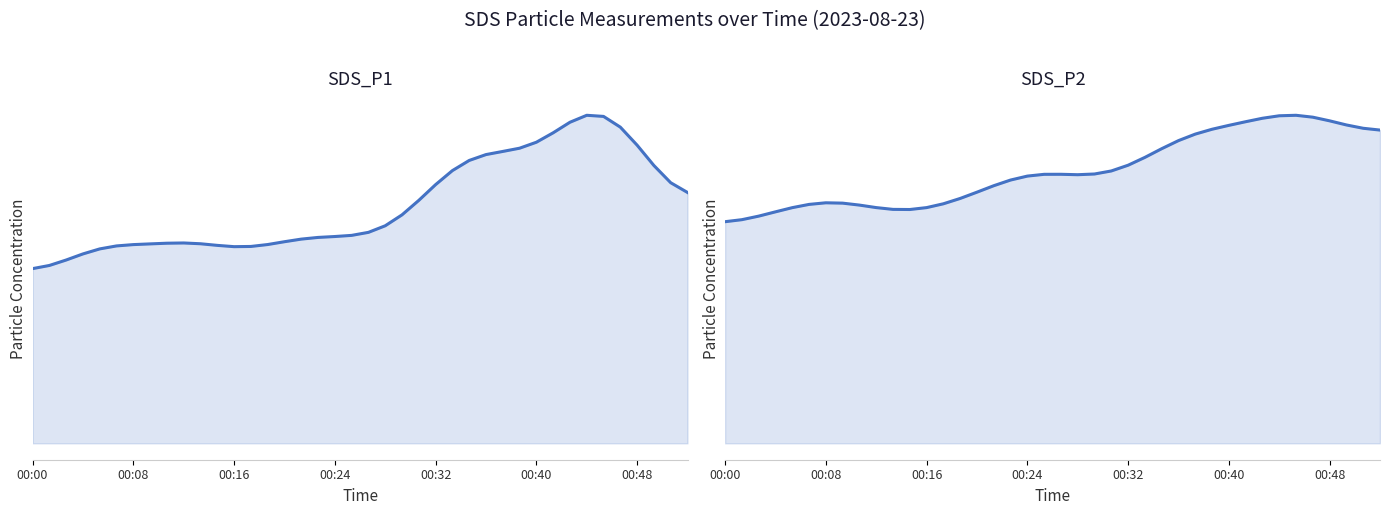

True or false: SDS_P2 and SDS_P1 intersect in this chart.

False